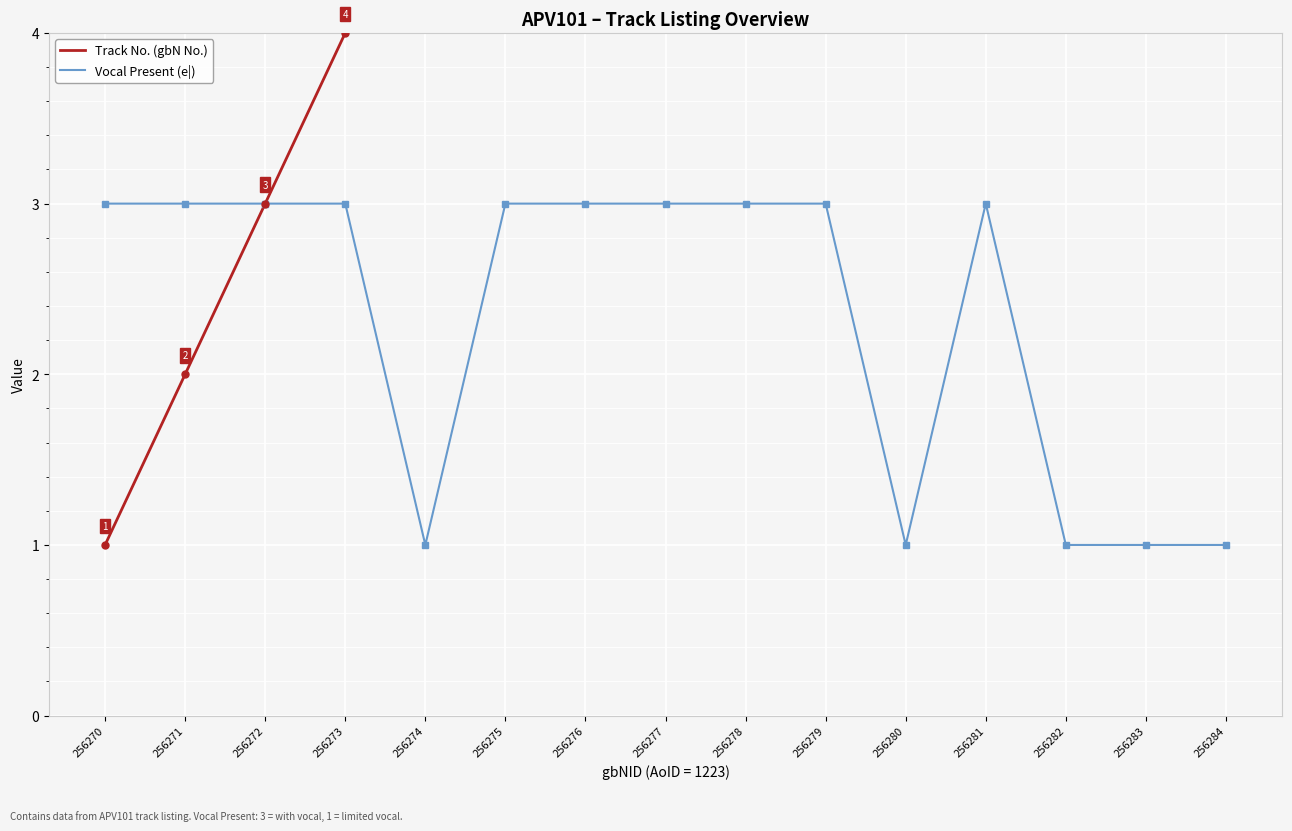

Which category has the lowest value in the Vocal Present (e|) series?

256274